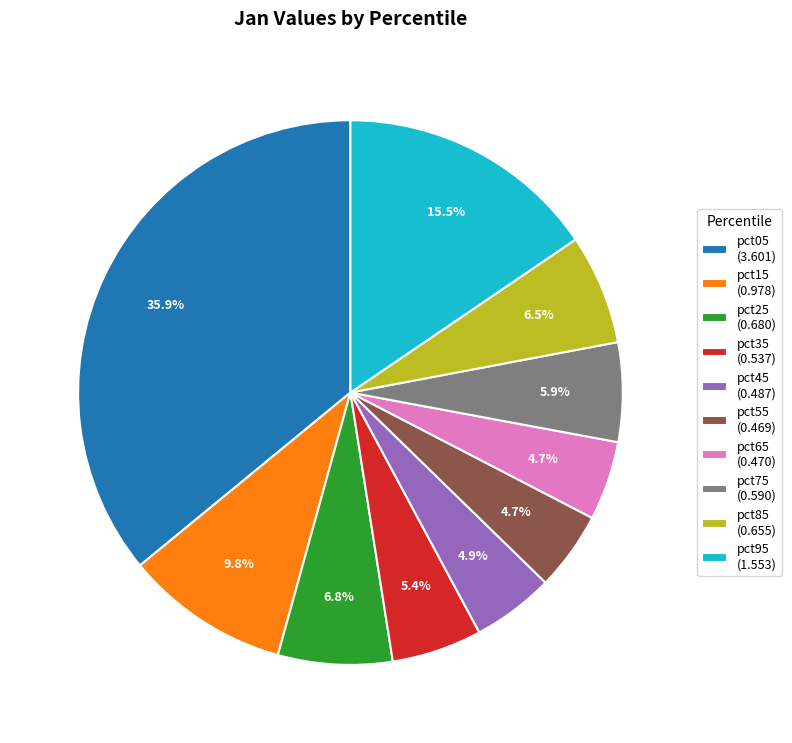

Is there any slice that represents more than half of the pie?

No